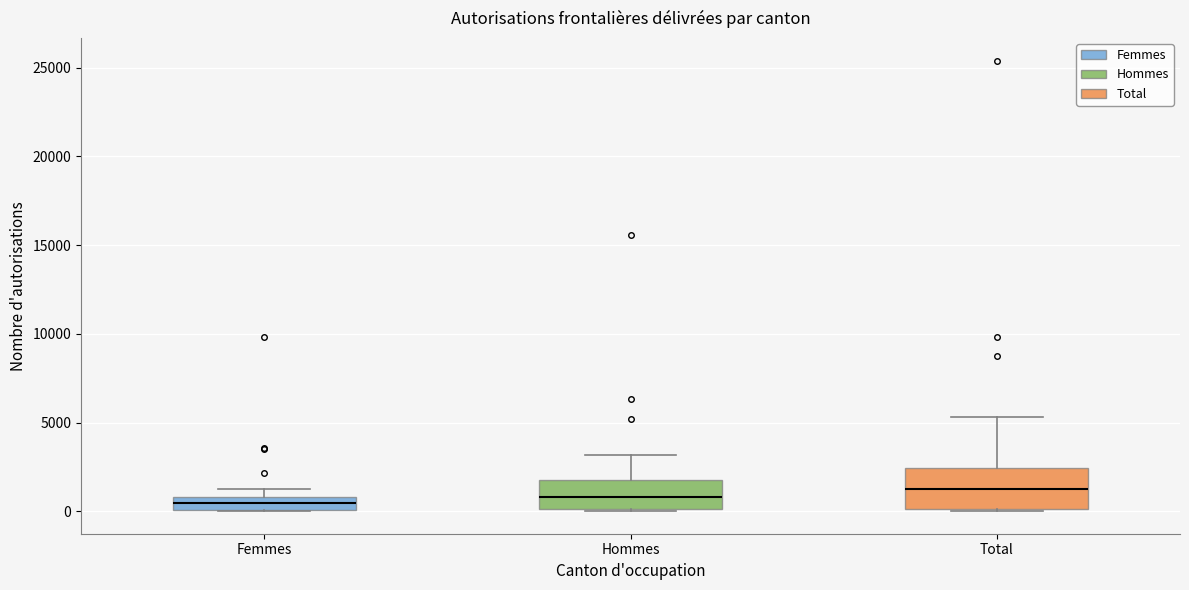

Reading left to right, read every box against the y-axis: the position of its median line, the range the box covers, and the ends of its whiskers. The values are not printed on the chart, so give them approximately, as read against the axis.

Femmes: median 500, box 0 to 1000, whiskers 0 to 1000 (above the box's upper edge)
Hommes: median 1000, box 0 to 2000, whiskers 0 to 3000
Total: median 1500, box 0 to 2500, whiskers 0 to 5500